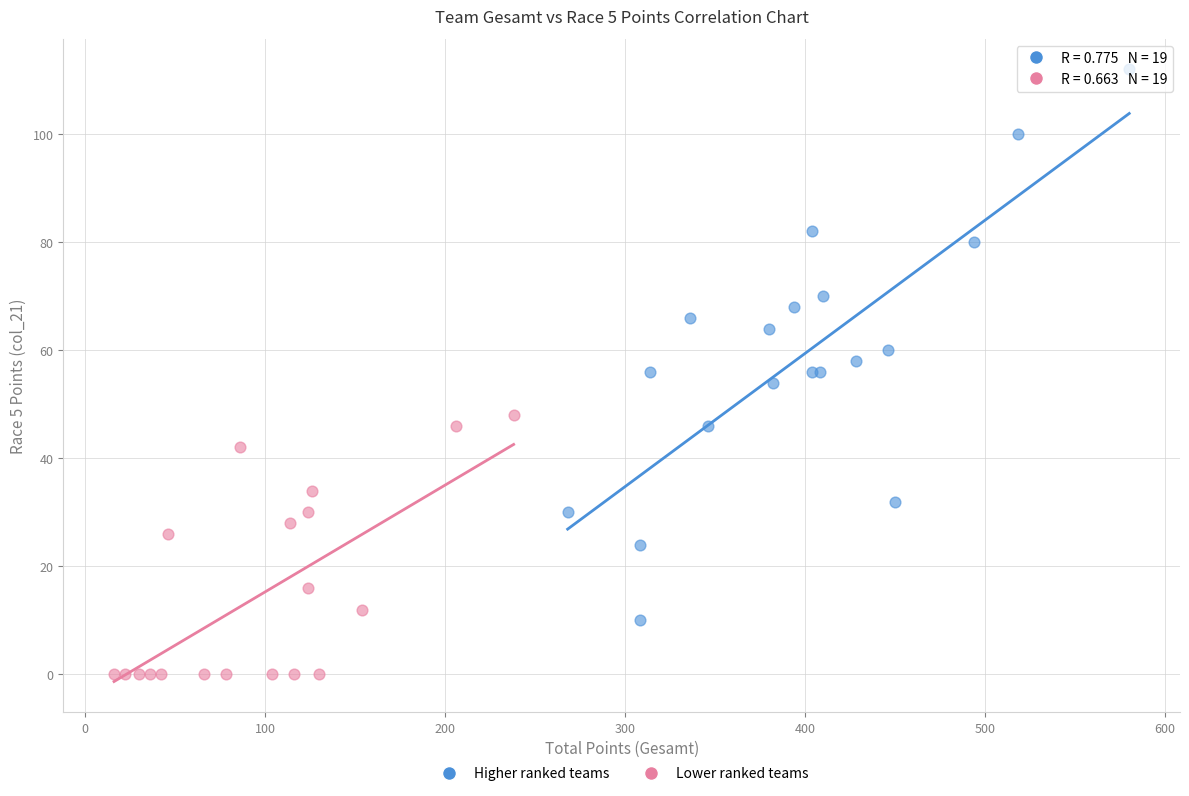

Which series reaches the maximum Y coordinate?

Higher ranked teams